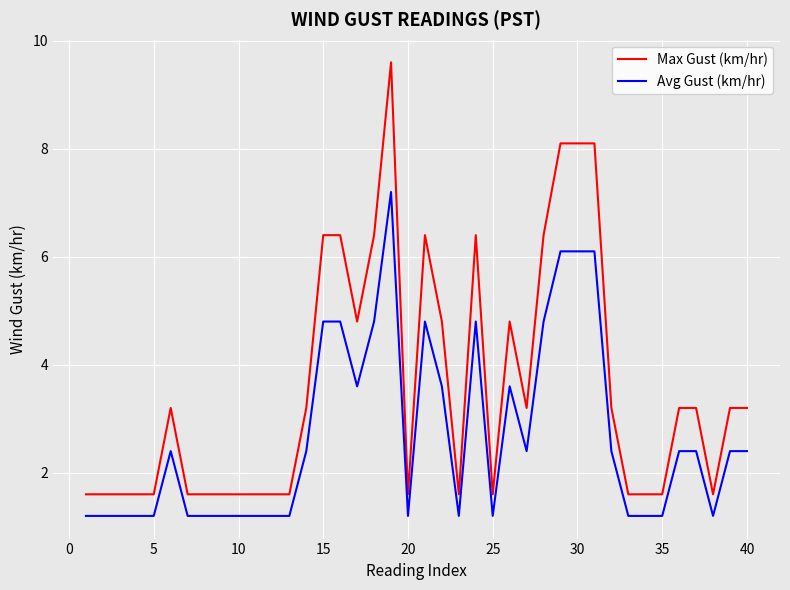

List the series in order of their overall mean, lowest first.

Avg Gust (km/hr), Max Gust (km/hr)